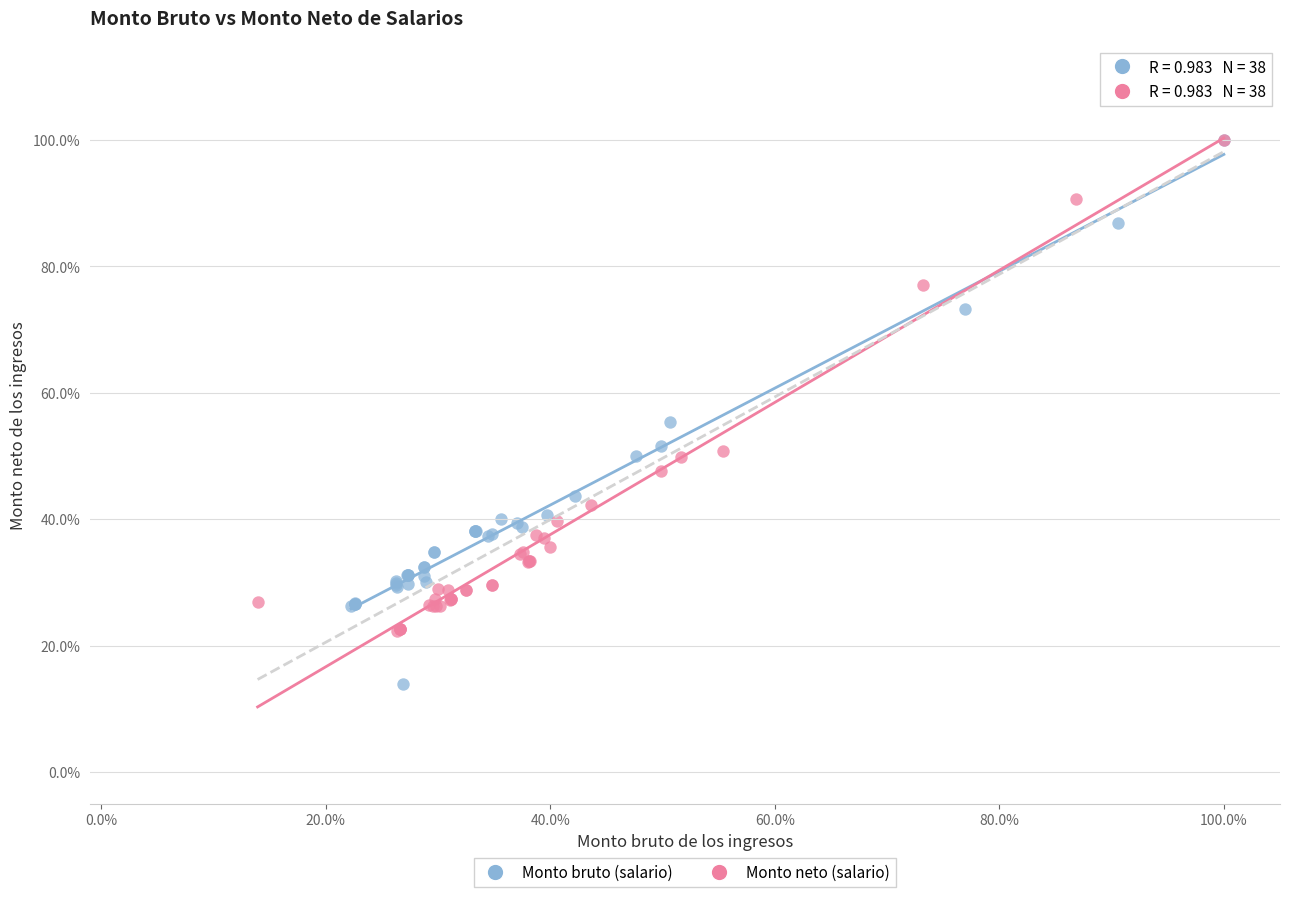

Which series contains the lowest Y value?

Monto bruto (salario)